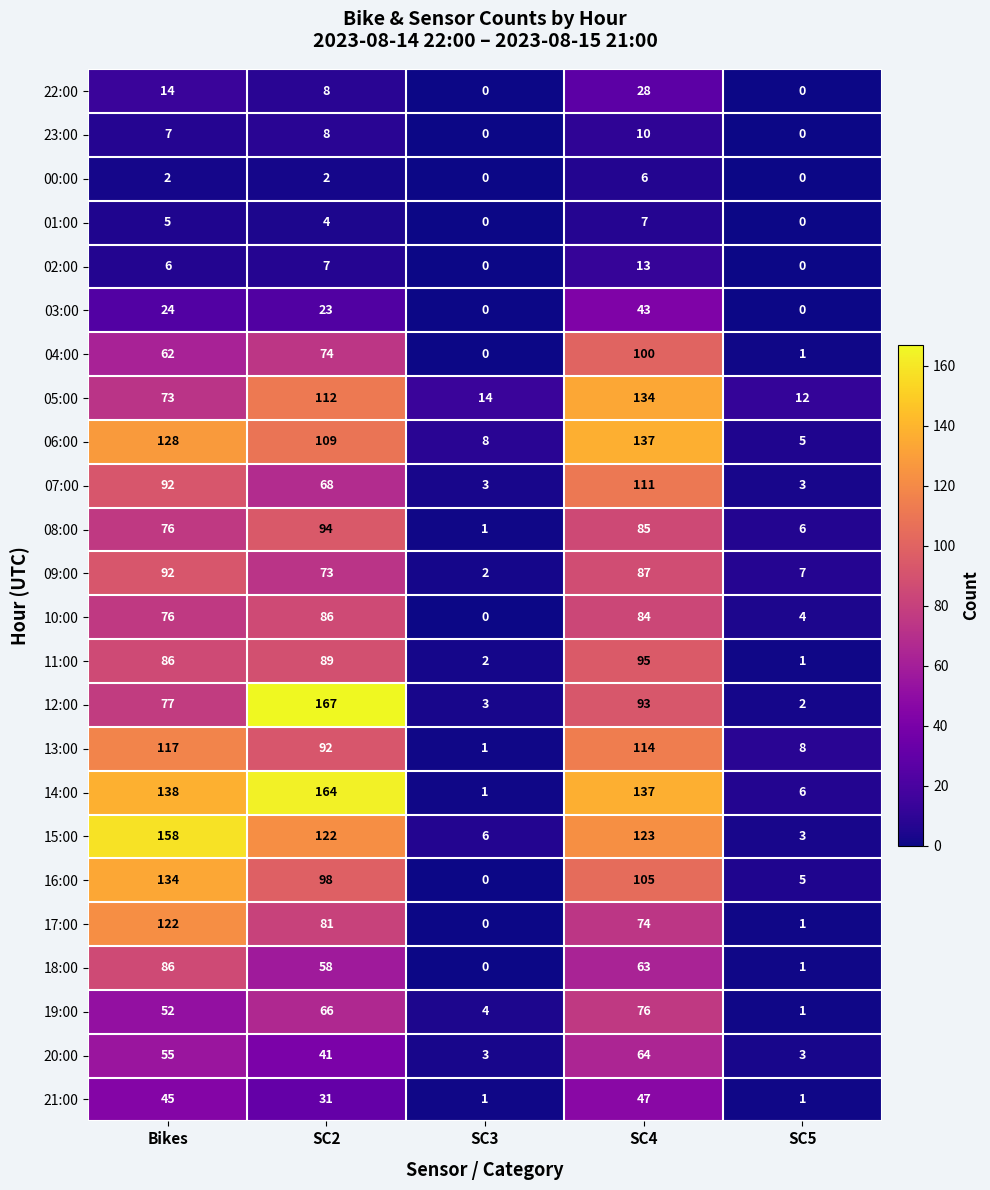

The 13:00 series shows 117 at Bikes. True or false?

True